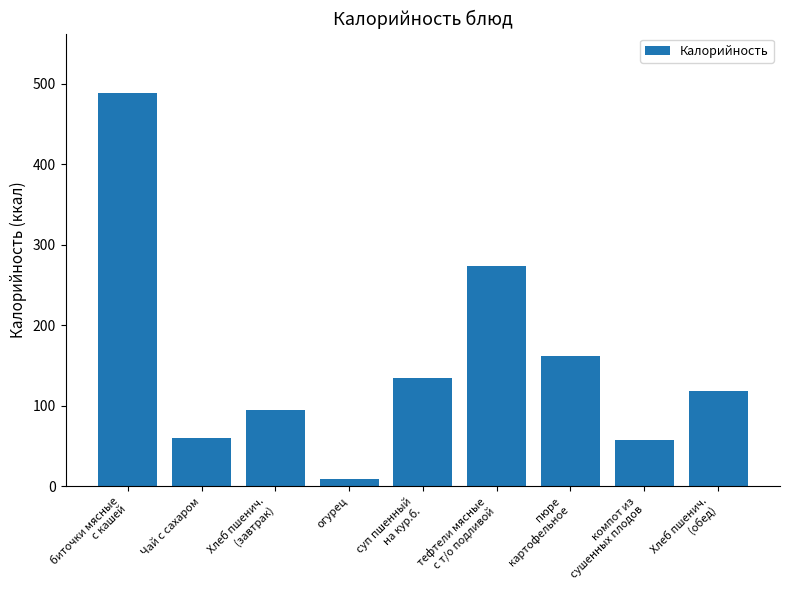

What is the average value?

155.5